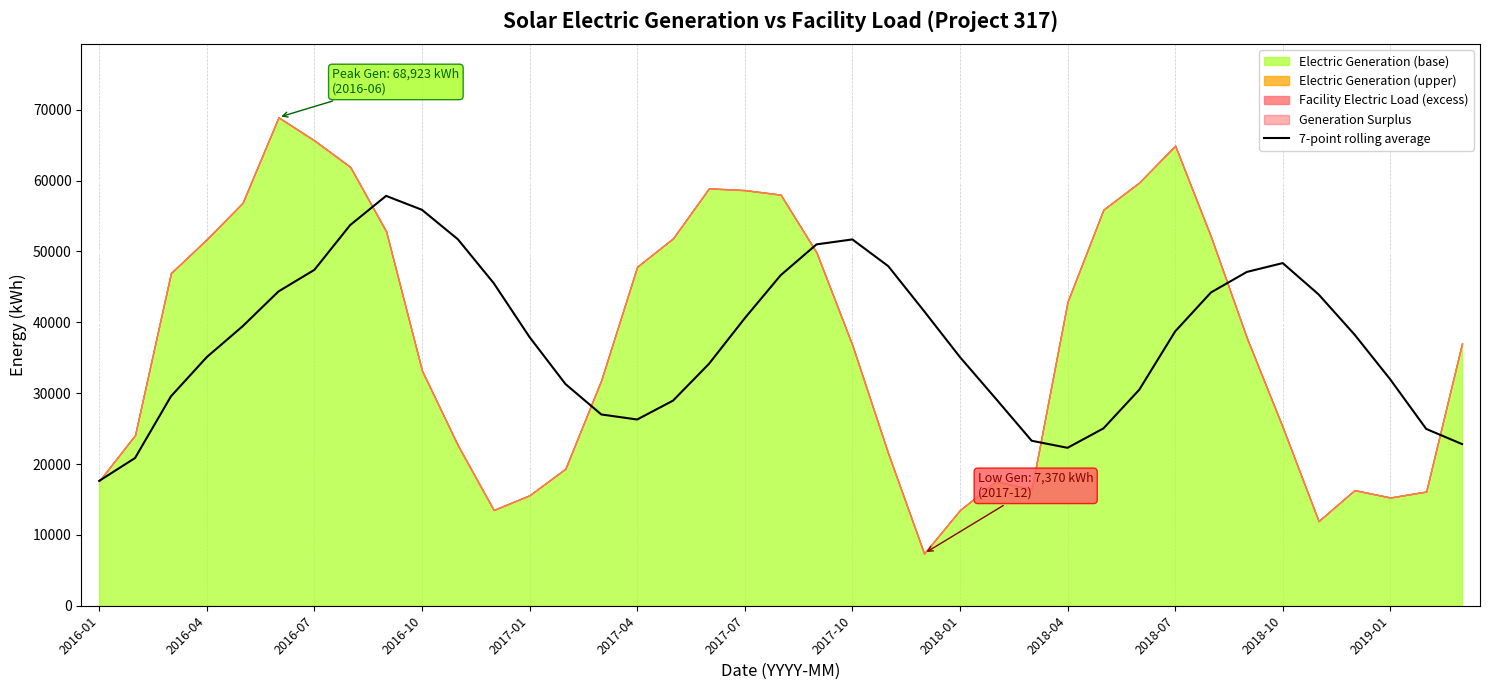

What is the average value?

37682.7